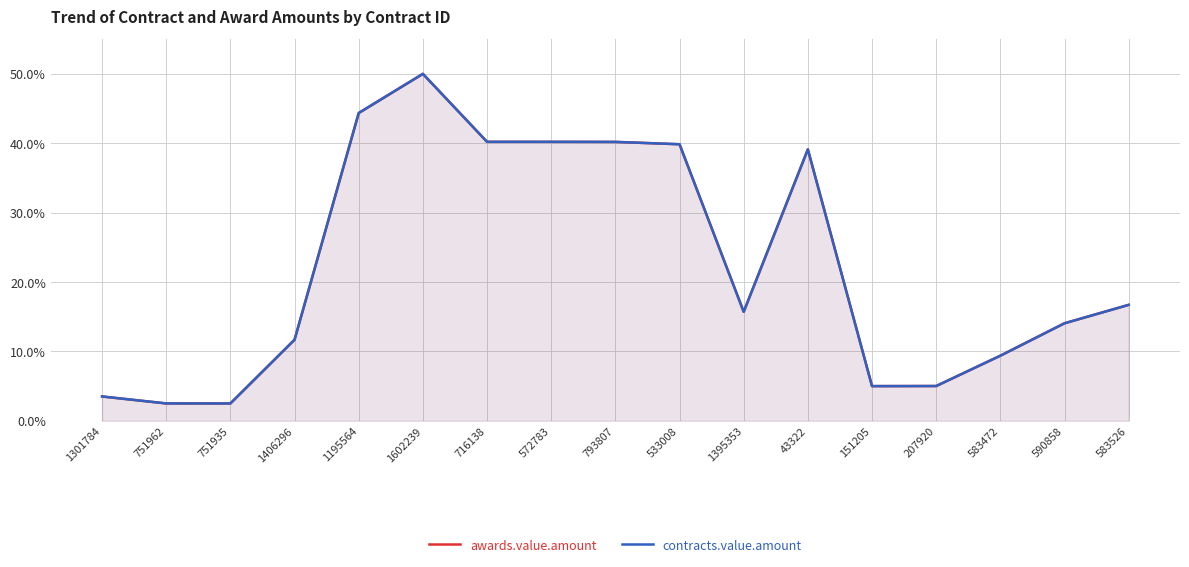

True or false: contracts.value.amount and awards.value.amount intersect in this chart.

False